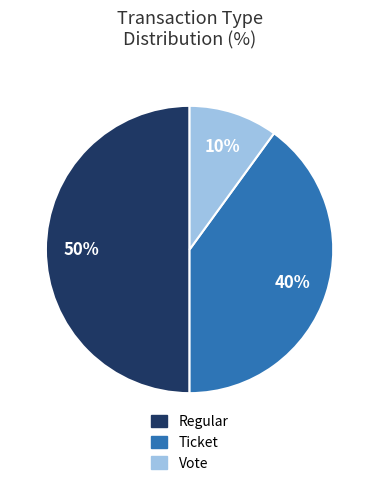

What percentage is the Regular slice, to the nearest percent?

50%